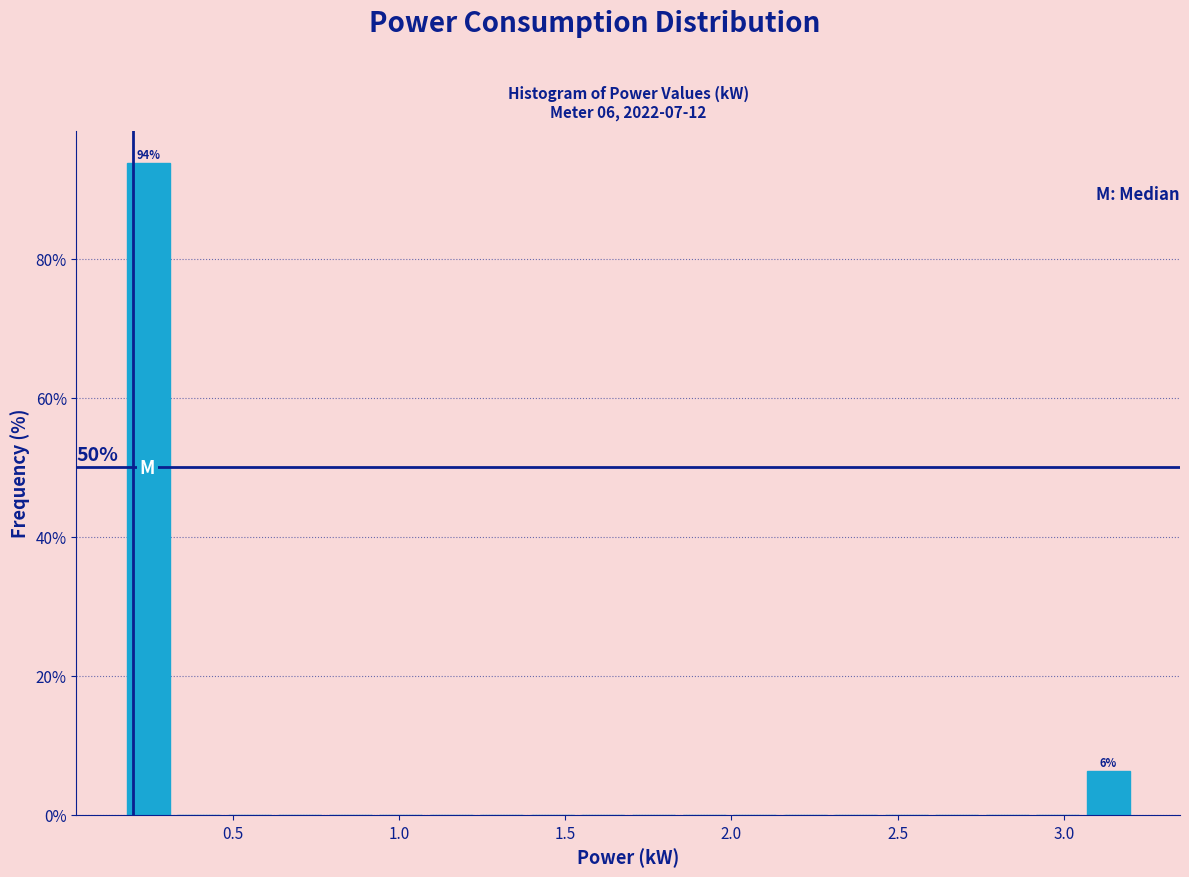

Read against the x-axis, roughly where is the centre of the tallest bar?

0.25